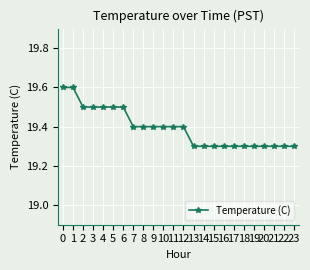

The chart shows a value of 11.6 at 12. True or false?

False